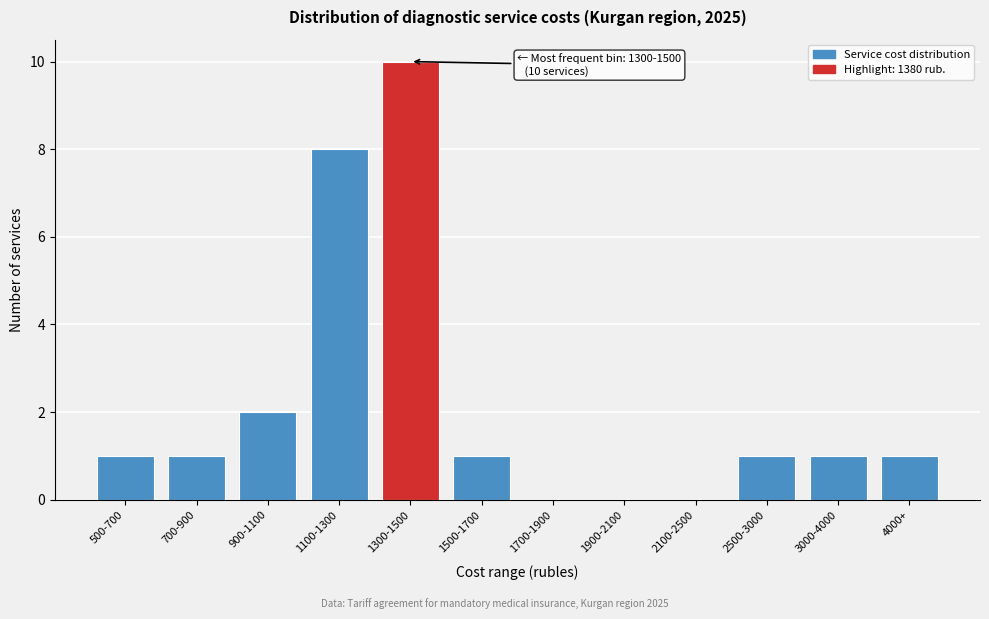

Reading left to right, what are all the values shown in this chart?

500-700=1	700-900=1	900-1100=2	1100-1300=8	1300-1500=10	1500-1700=1	1700-1900=0	1900-2100=0	2100-2500=0	2500-3000=1	3000-4000=1	4000+=1